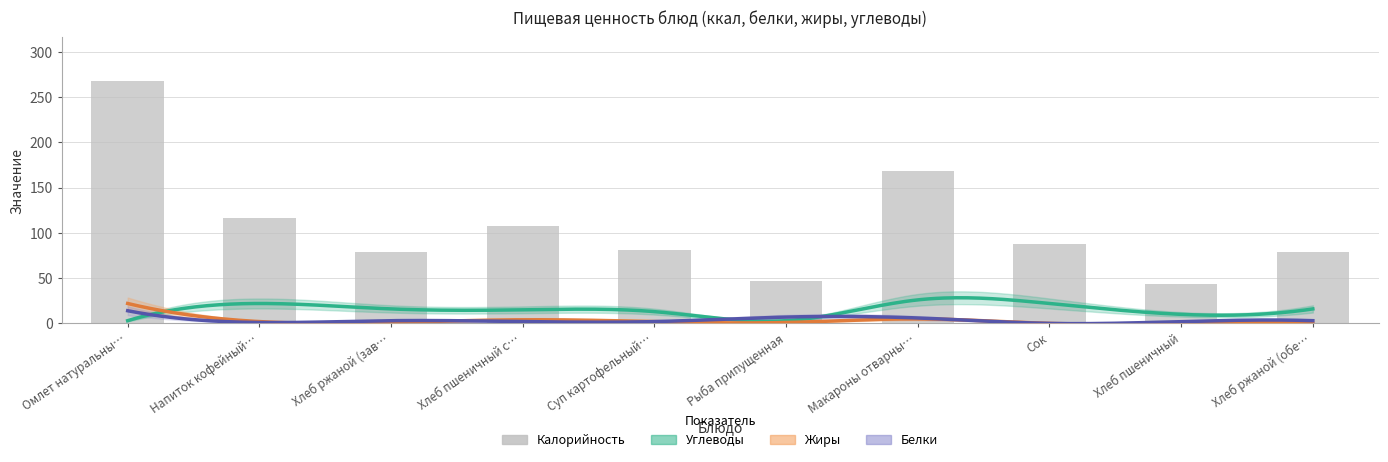

What is the difference between the Белки values at Хлеб пшеничный с маслом and Хлеб ржаной (завтрак)?

1